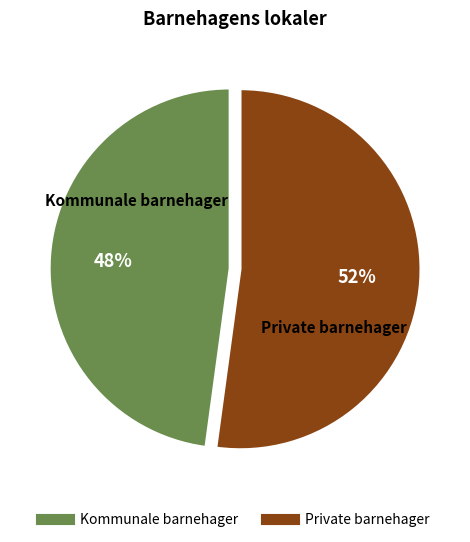

How many slices are in this pie chart?

2